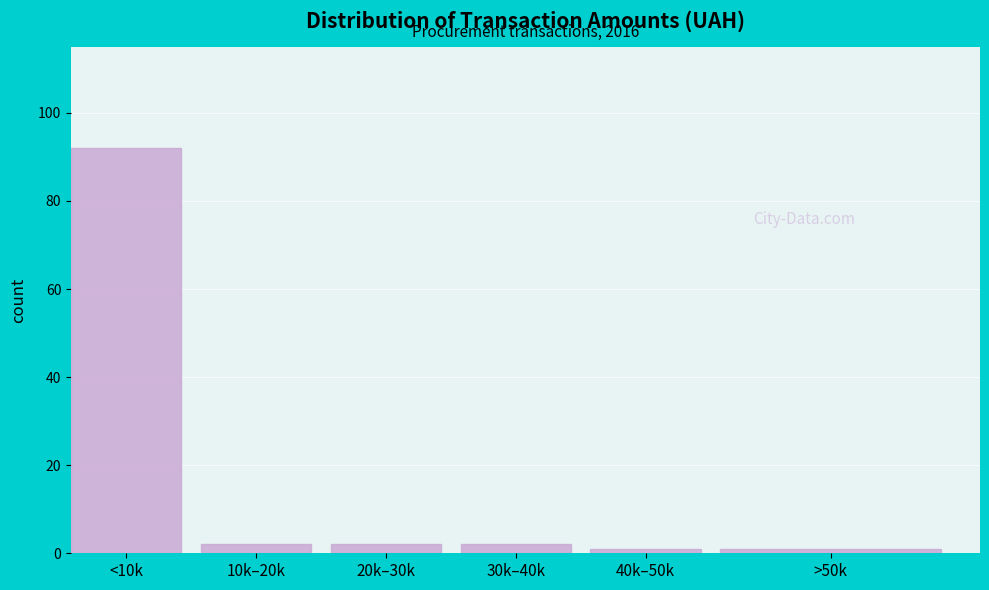

Reading left to right, what are all the values shown in this chart?

92	2	2	2	1	1